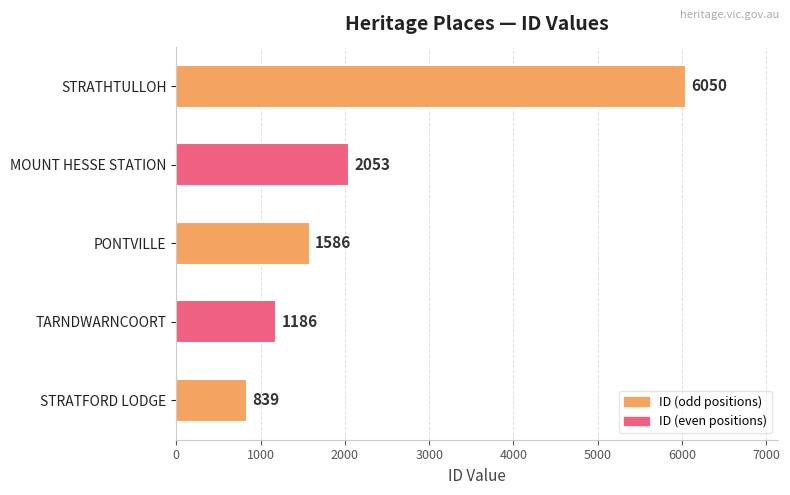

Are the bars horizontal?

Yes